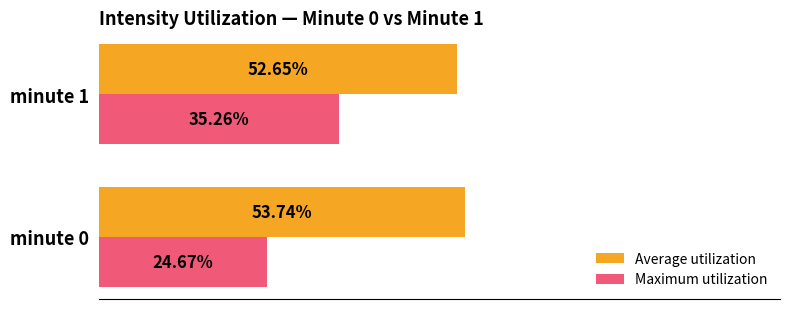

Which series changed the most between minute 0 and minute 1?

Maximum utilization